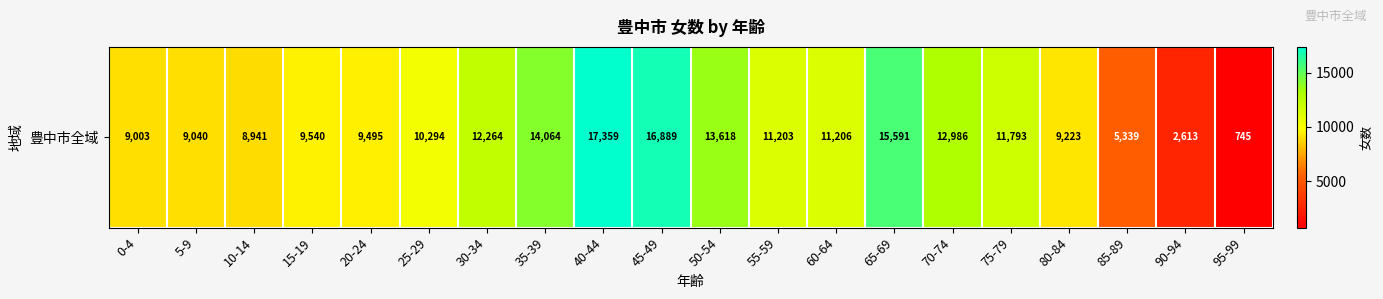

Which label corresponds to the smallest value in the chart?

95-99